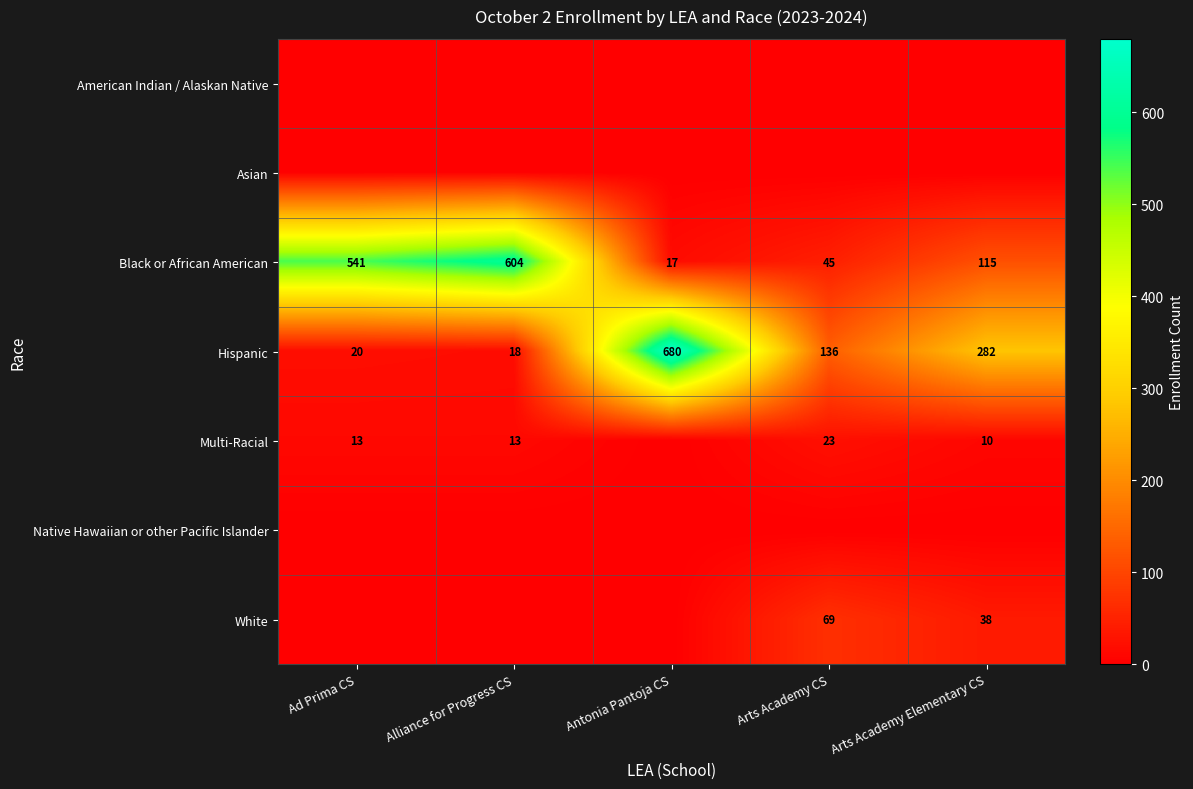

Rank the categories by Hispanic value from lowest to highest.

Alliance for Progress CS, Ad Prima CS, Arts Academy CS, Arts Academy Elementary CS, Antonia Pantoja CS